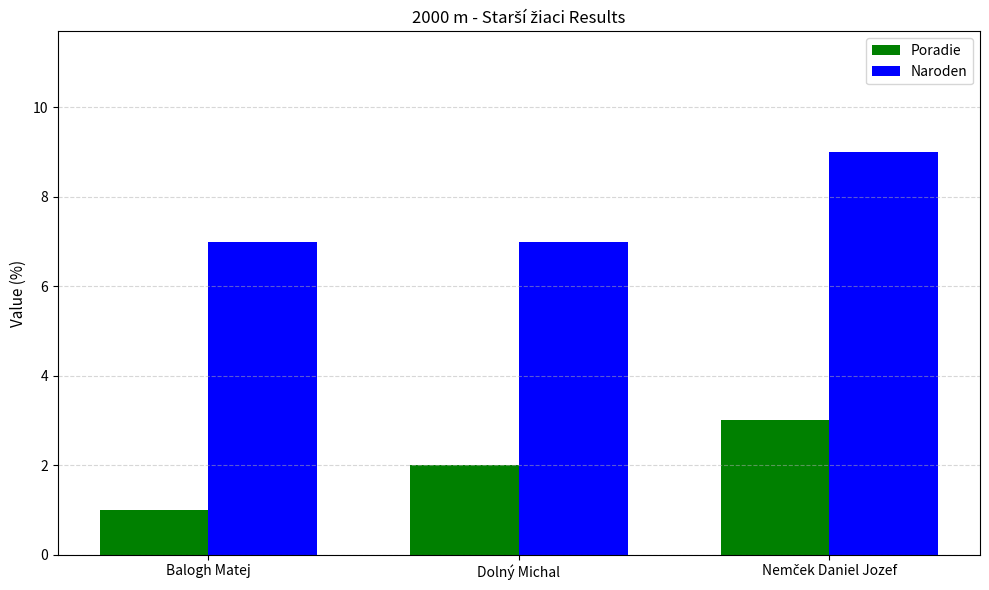

What is the sum of the Poradie values at Dolný Michal and Balogh Matej?

3